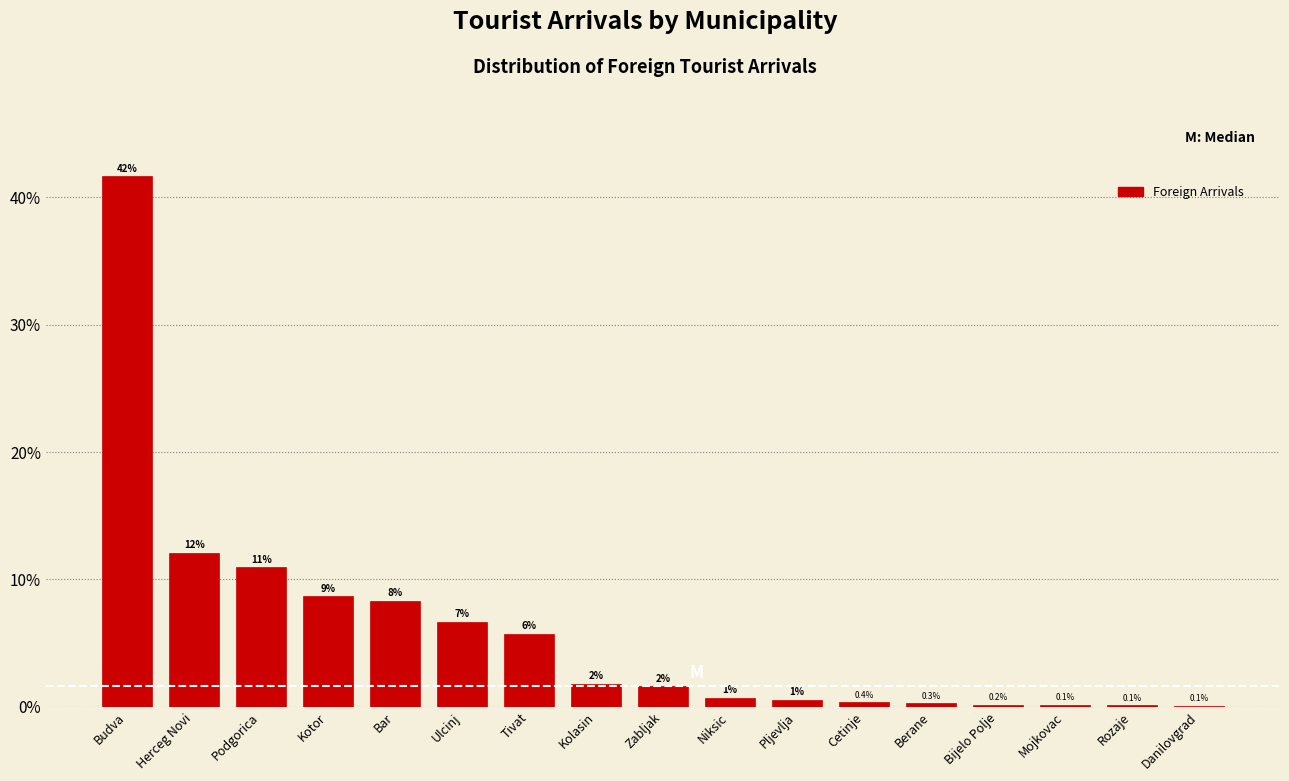

Are the bars horizontal?

No